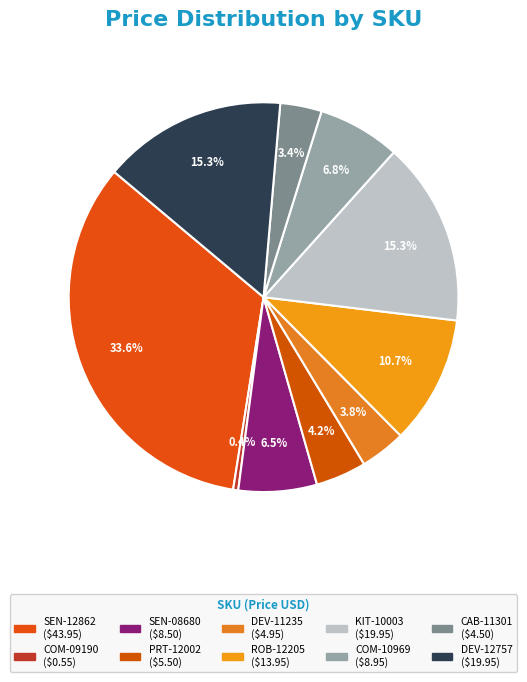

What percentage is the SEN-08680 slice, to the nearest percent?

7%